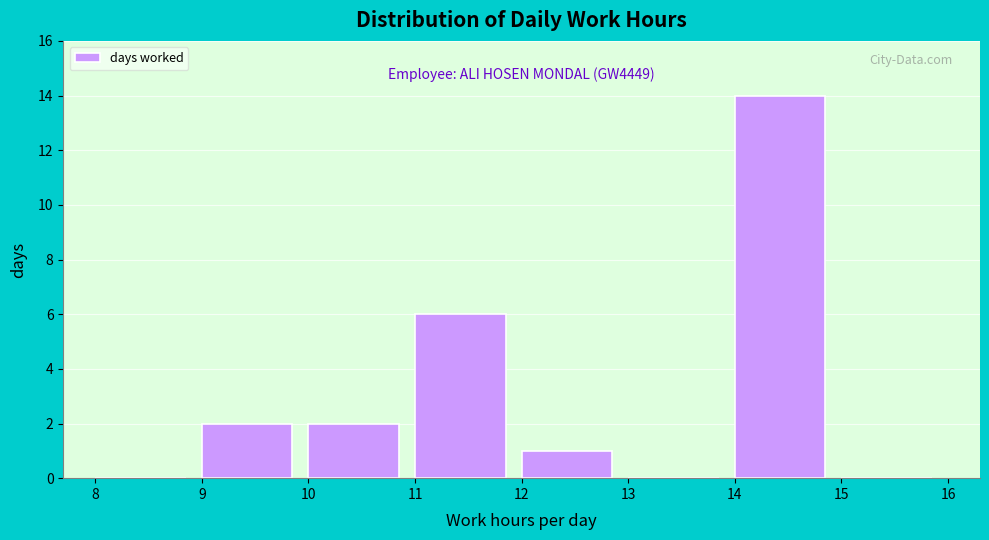

Which range on the x-axis has the tallest bar?

14 to 15